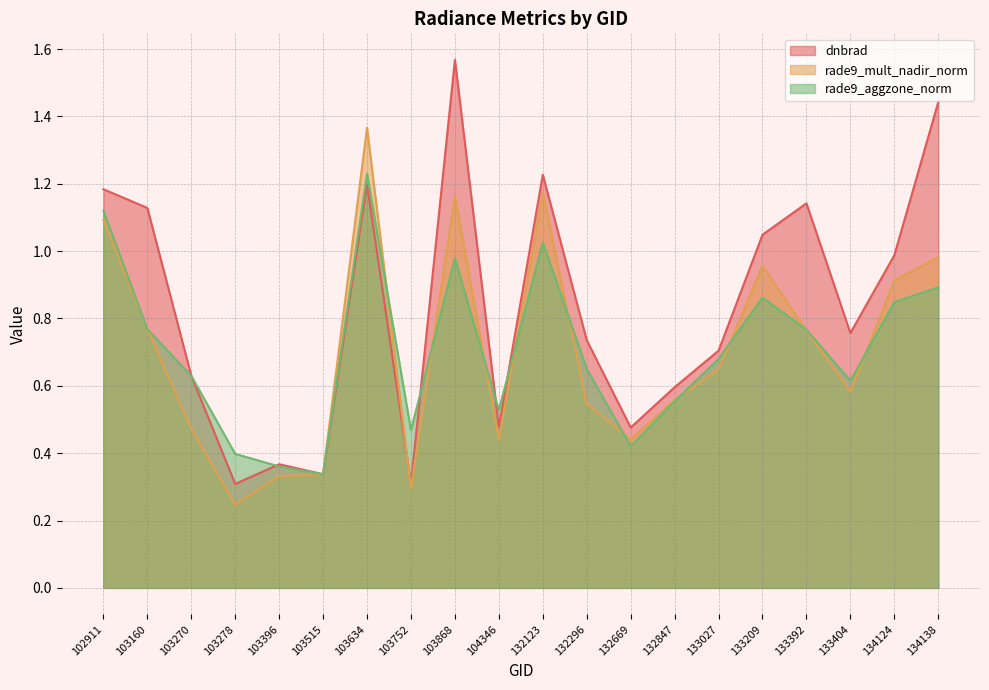

What is the sum of the dnbrad values at 134138 and 103634?

2.6